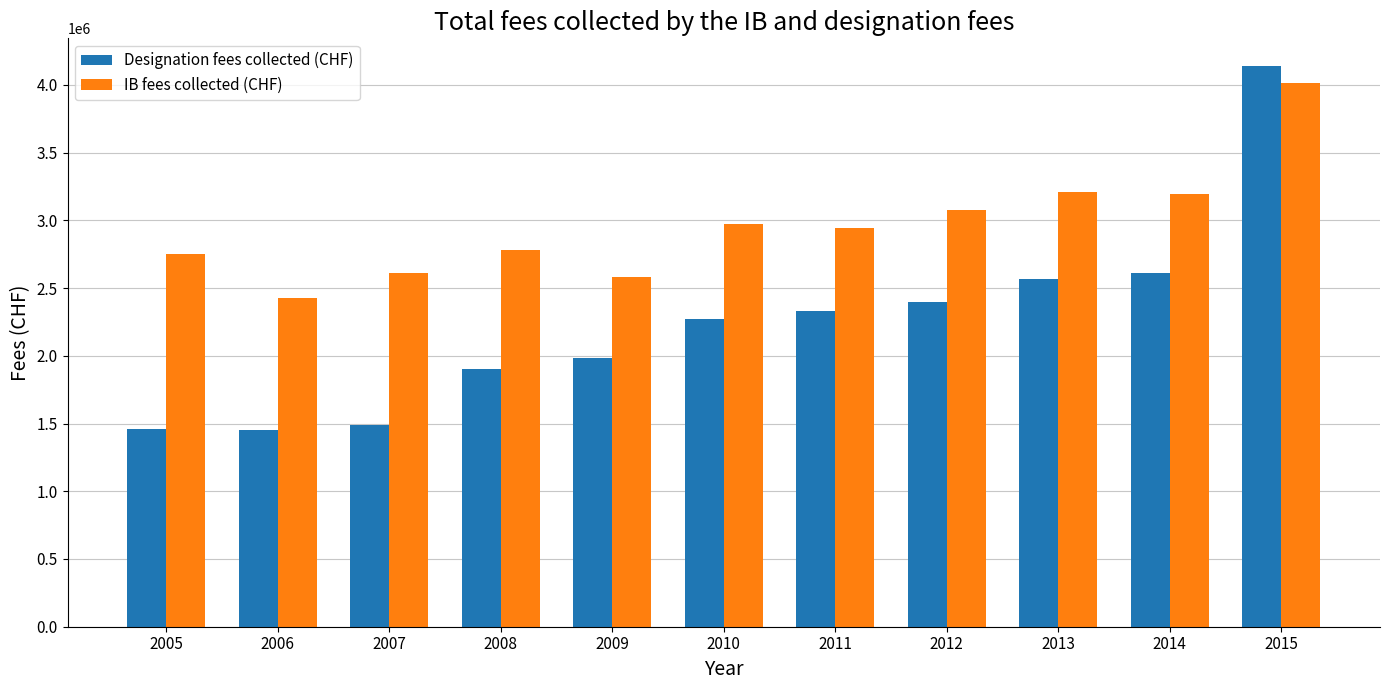

Which series has the largest total across all categories?

IB fees collected (CHF)